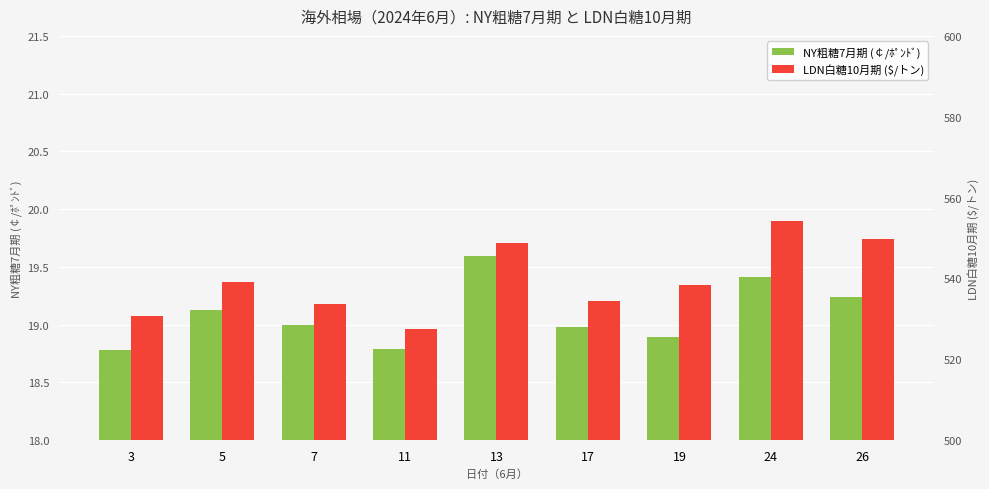

Is it true that LDN白糖10月期 ($/トン) equals 527.5 at 11?

True